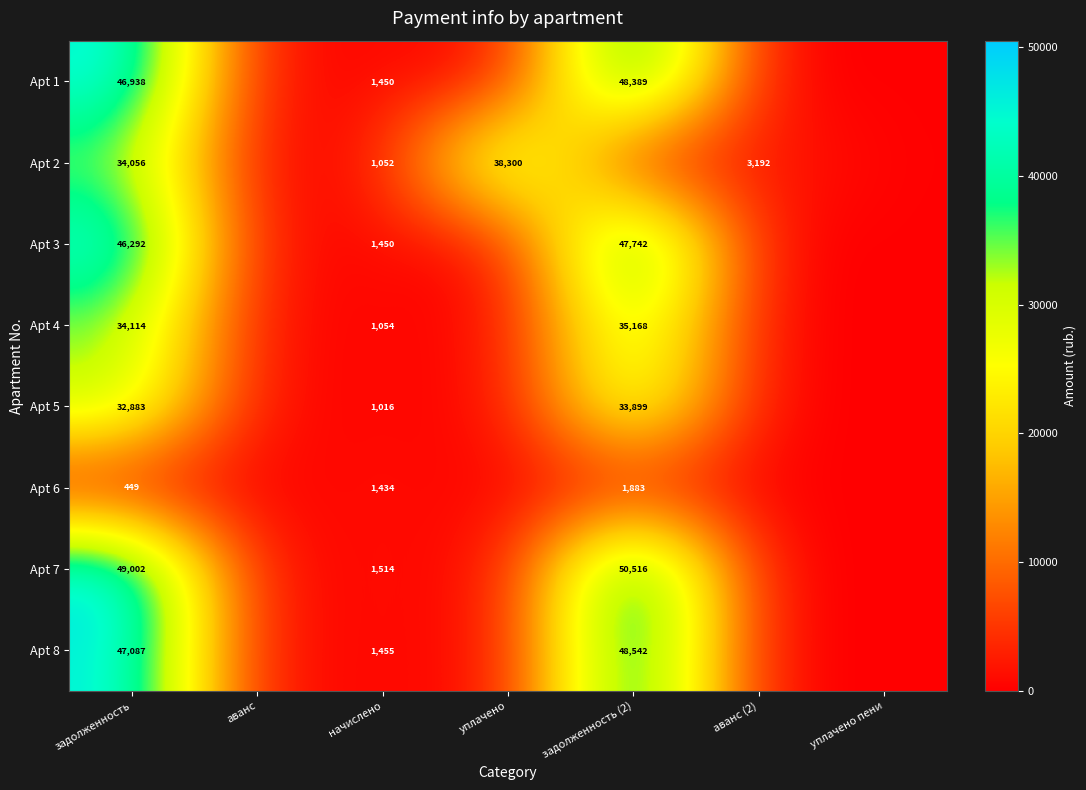

What is the total value across all series at задолженность?

290821